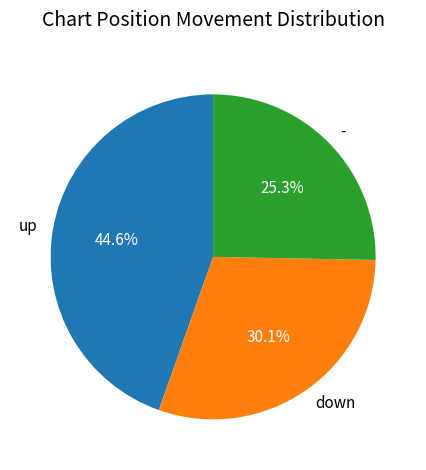

Approximately how many times larger is the value at - compared to up?

0.6